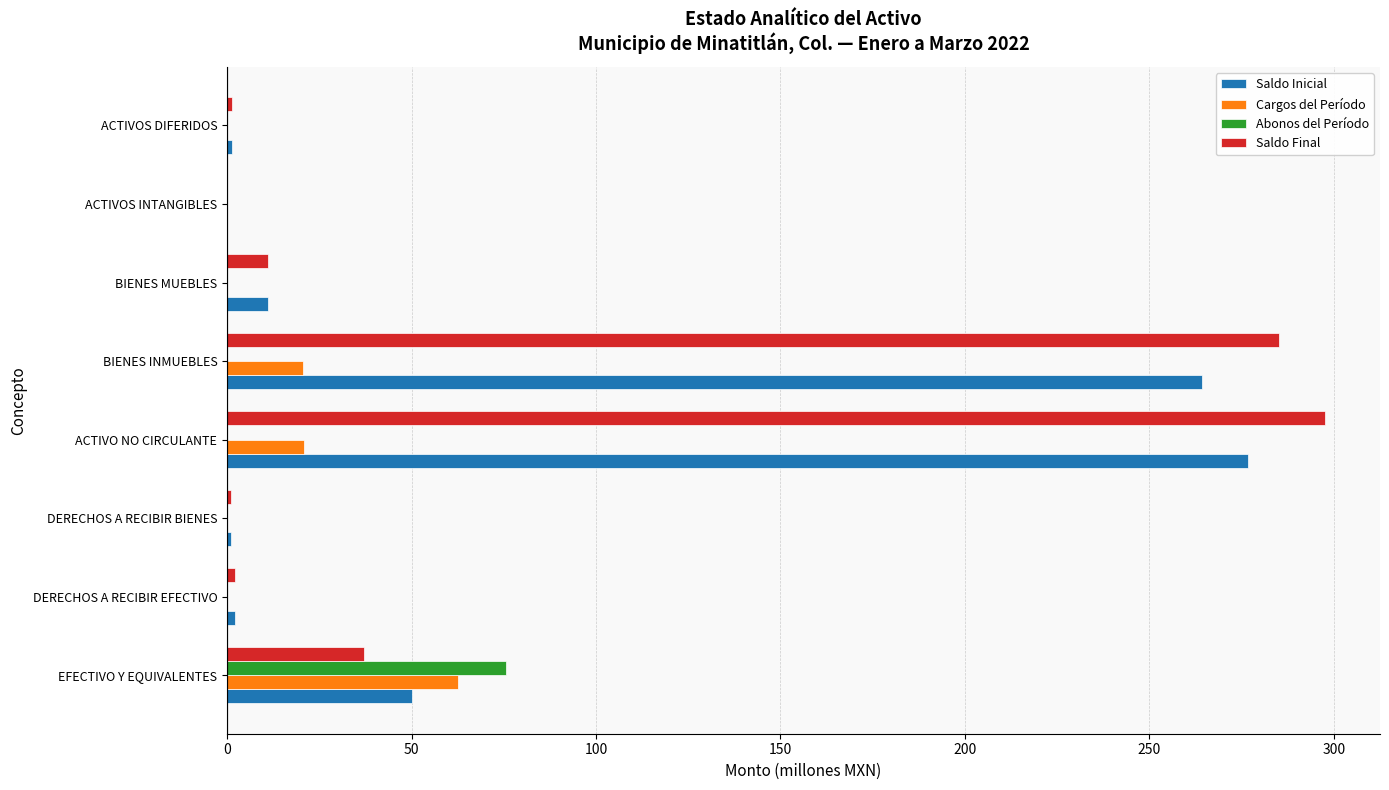

Is it true that Cargos del Período equals 33.8 at BIENES INMUEBLES?

False